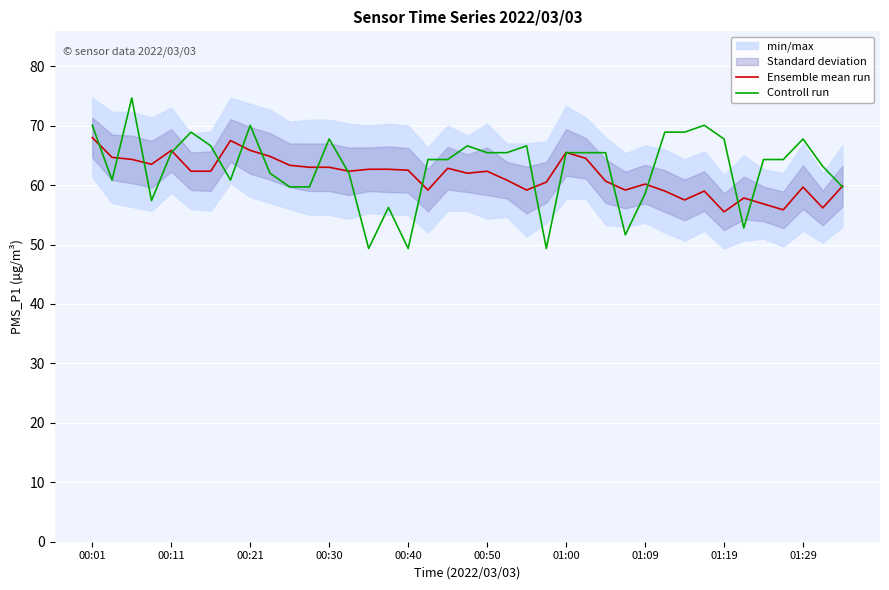

The value of Ensemble mean run at 00:21 is 65.8. True or false?

True